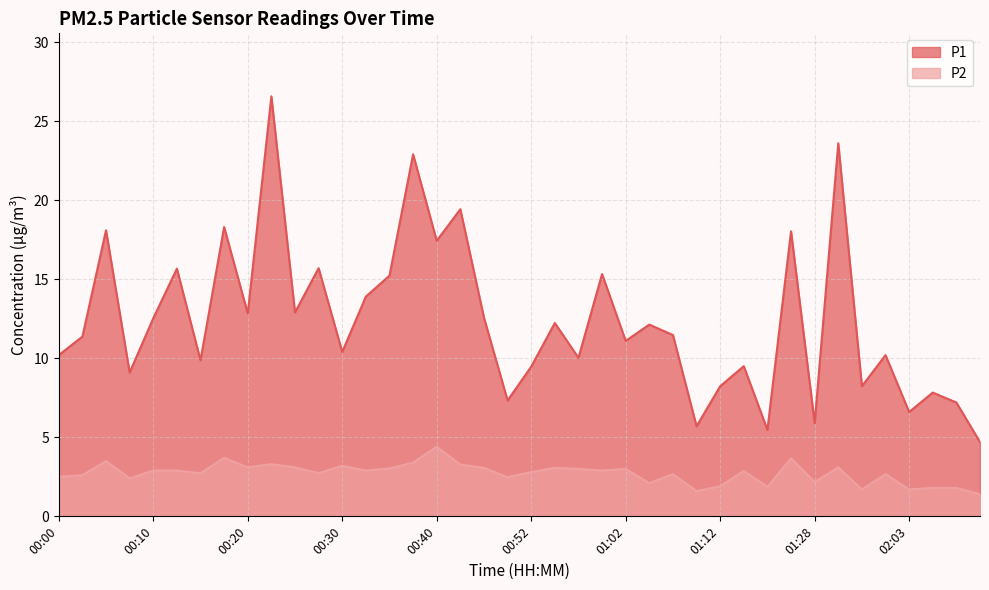

Which series has the largest total across all categories?

P1